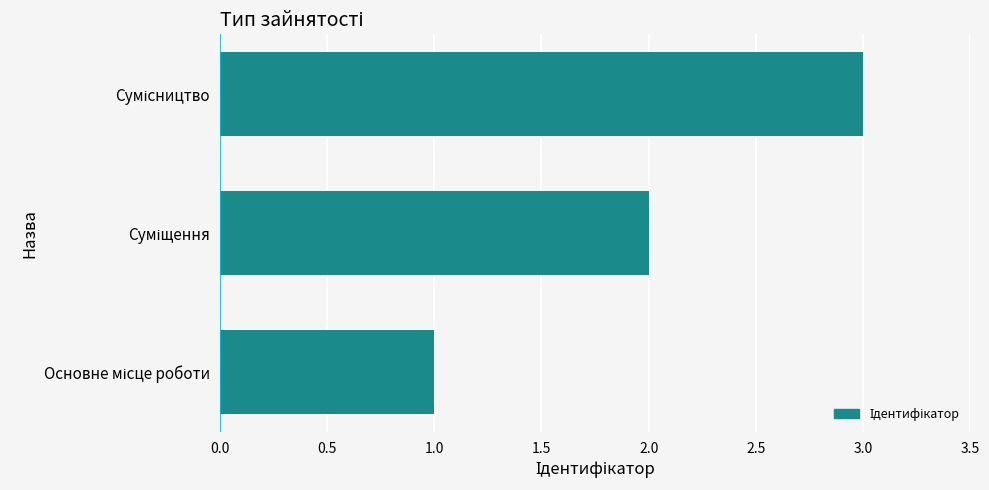

What is the sum of all values?

6